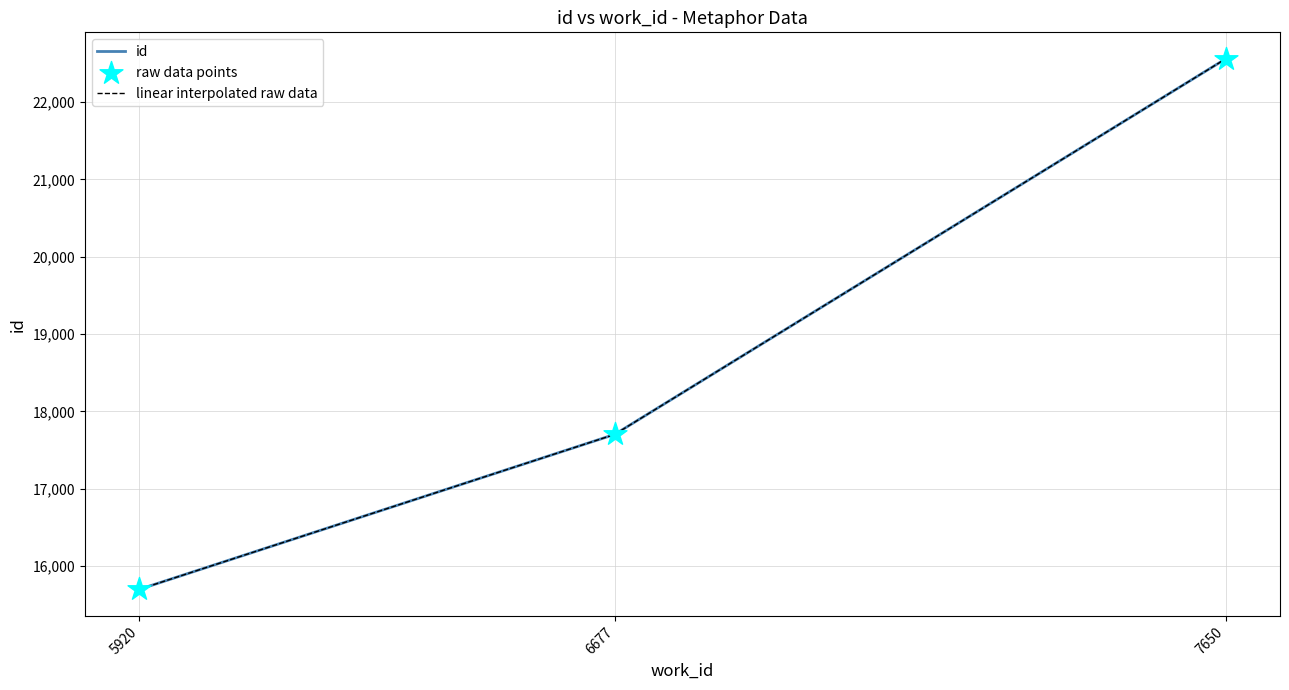

What are all the series names shown in the legend?

id, linear interpolated raw data, raw data points